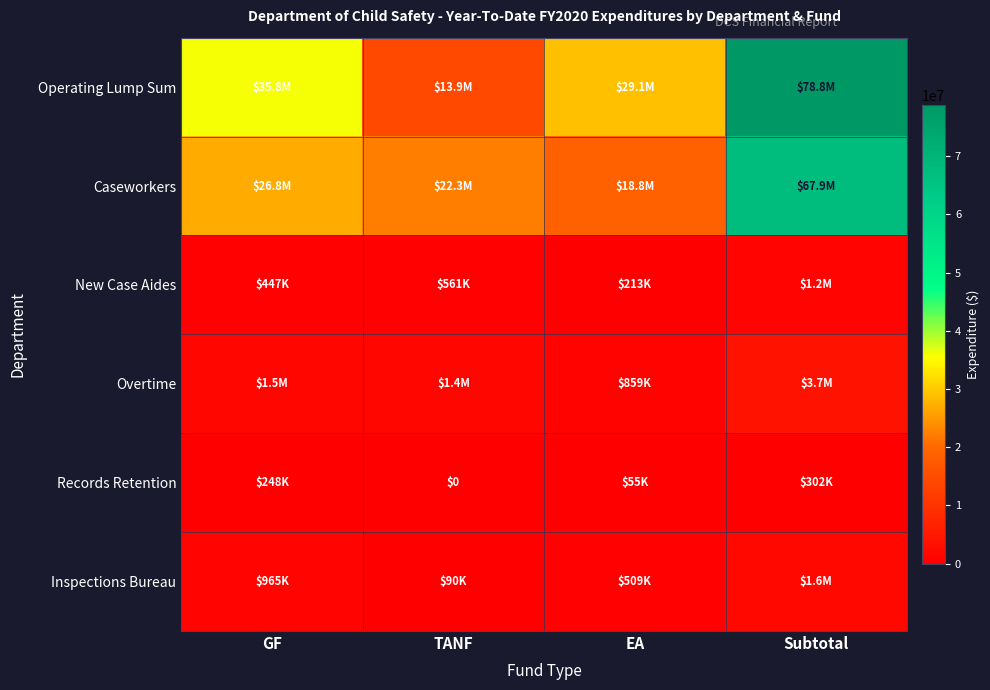

How many data points in Records Retention are above 247712?

2